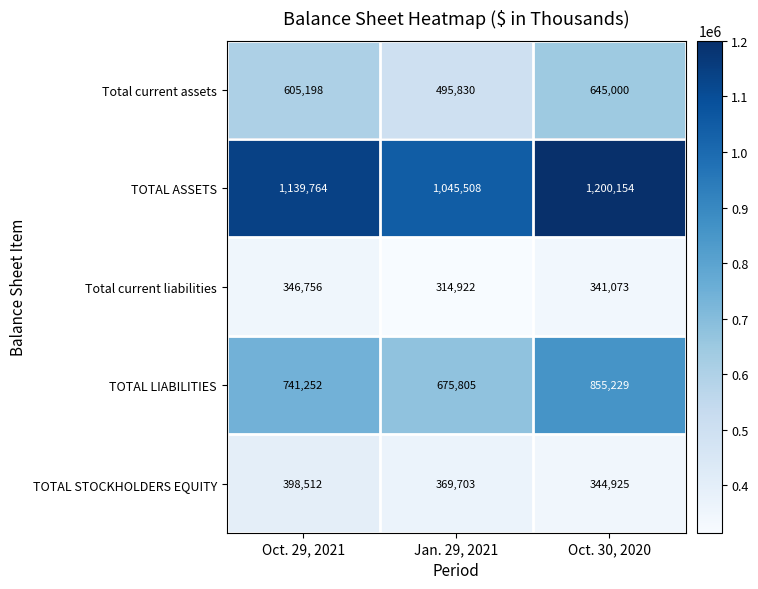

How many TOTAL LIABILITIES values are between 675805 and 855229?

3